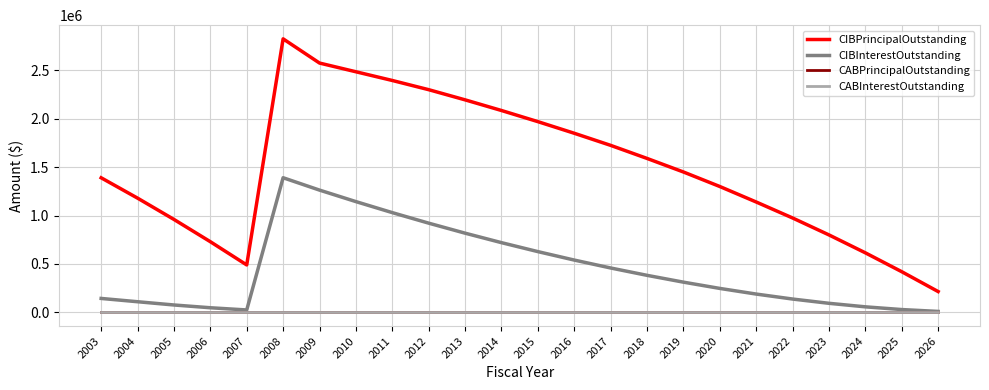

Does the chart have visible grid lines?

Yes